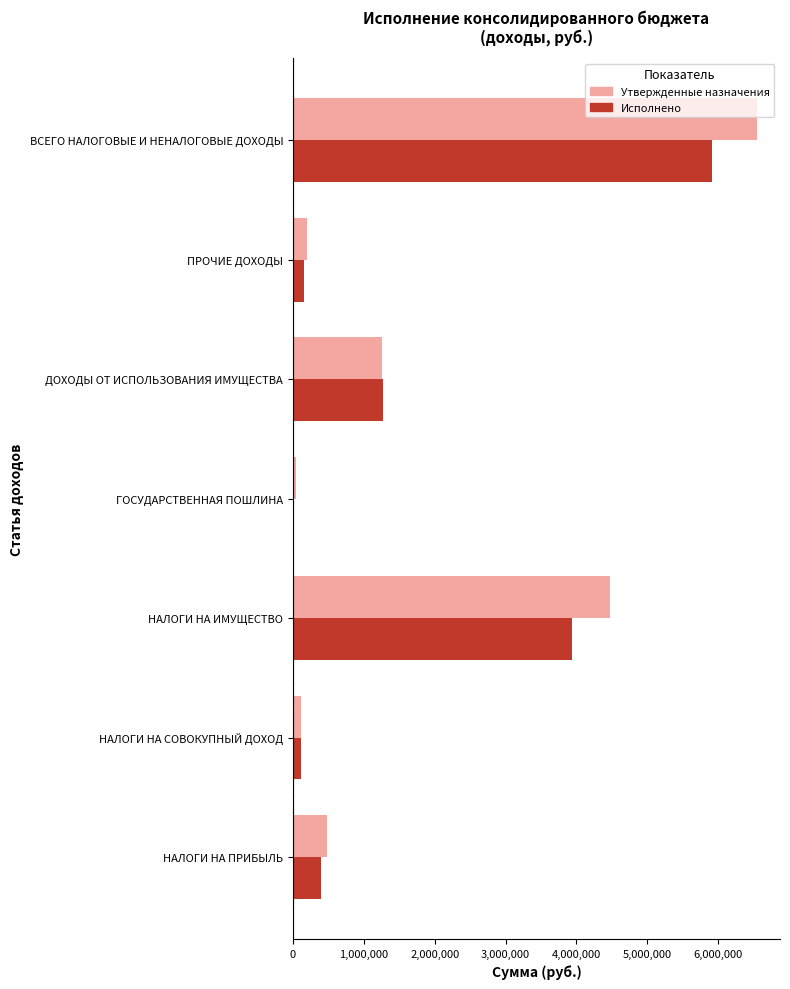

What is the greatest value displayed?

6544300.0